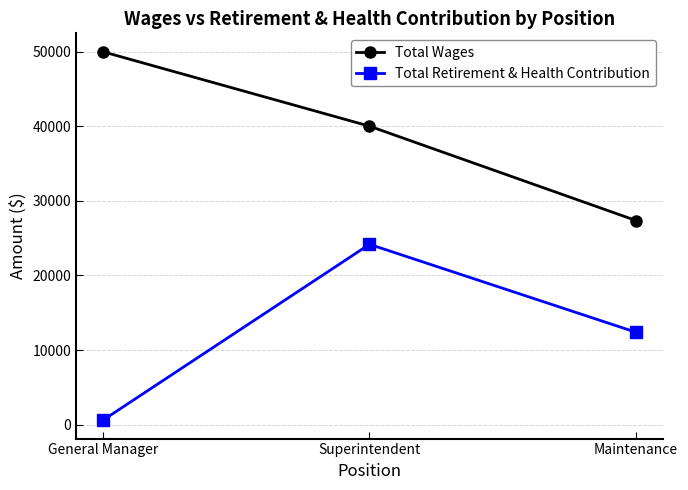

Rank the series by their average value, from lowest to highest.

Total Retirement & Health Contribution, Total Wages